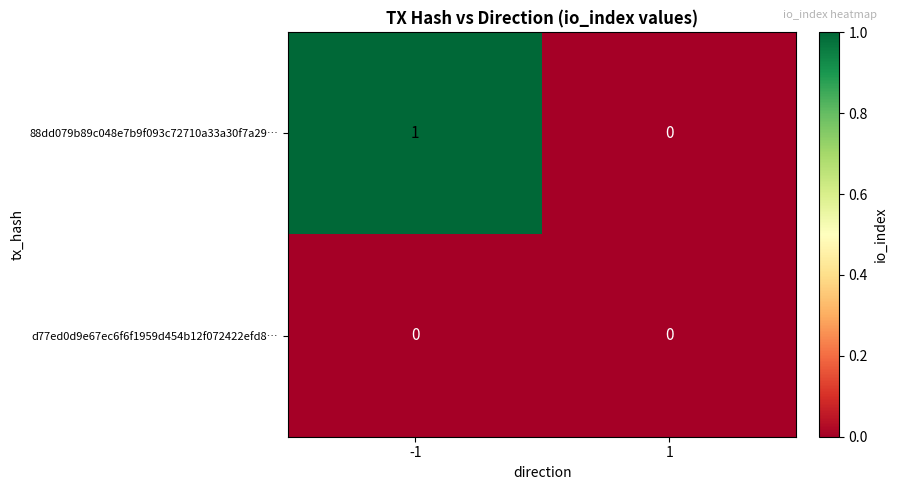

Reading right to left, extract all data points from this chart.

88dd079b89c048e7b9f093c72710a33a30f7a29…: 1=0	-1=1
d77ed0d9e67ec6f6f1959d454b12f072422efd8…: 1=0	-1=0